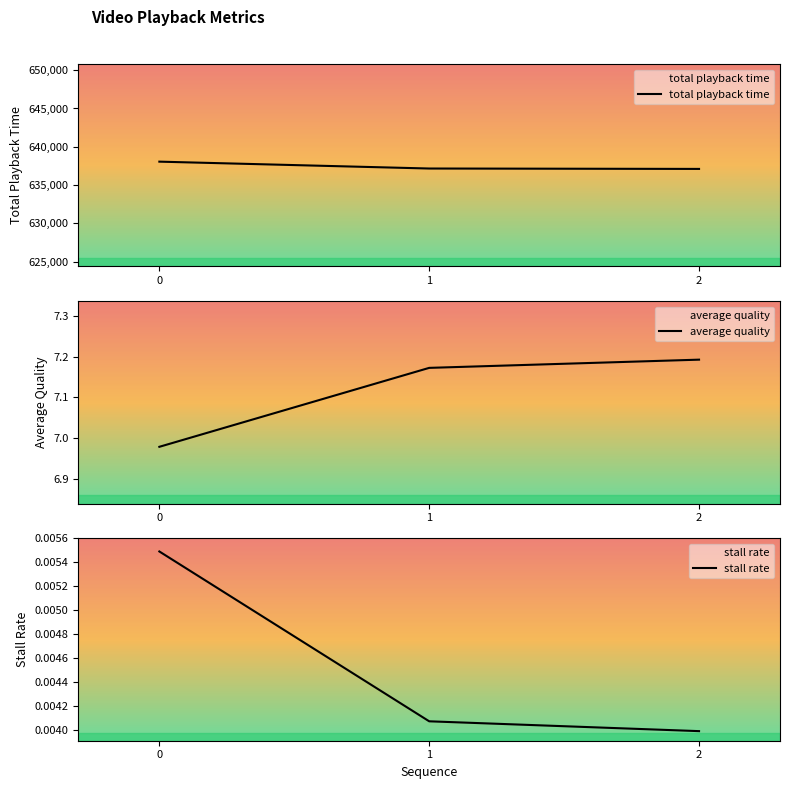

What is the spread (max minus min) of values at 0?

638051.0